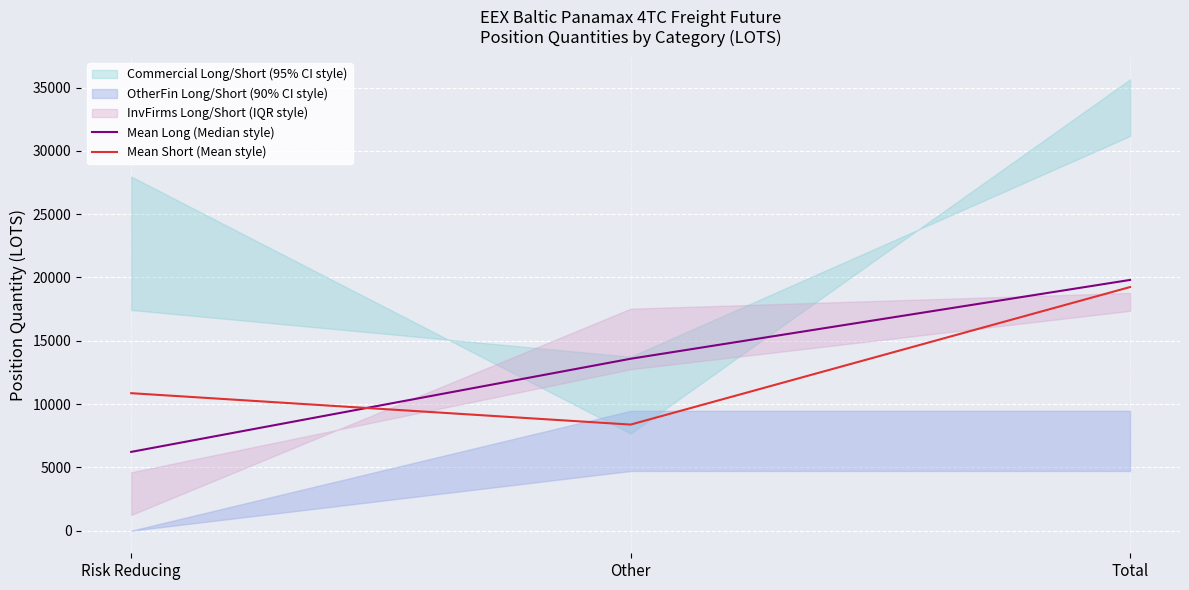

How many data points in Mean Long (Median style) are less than 13581?

1